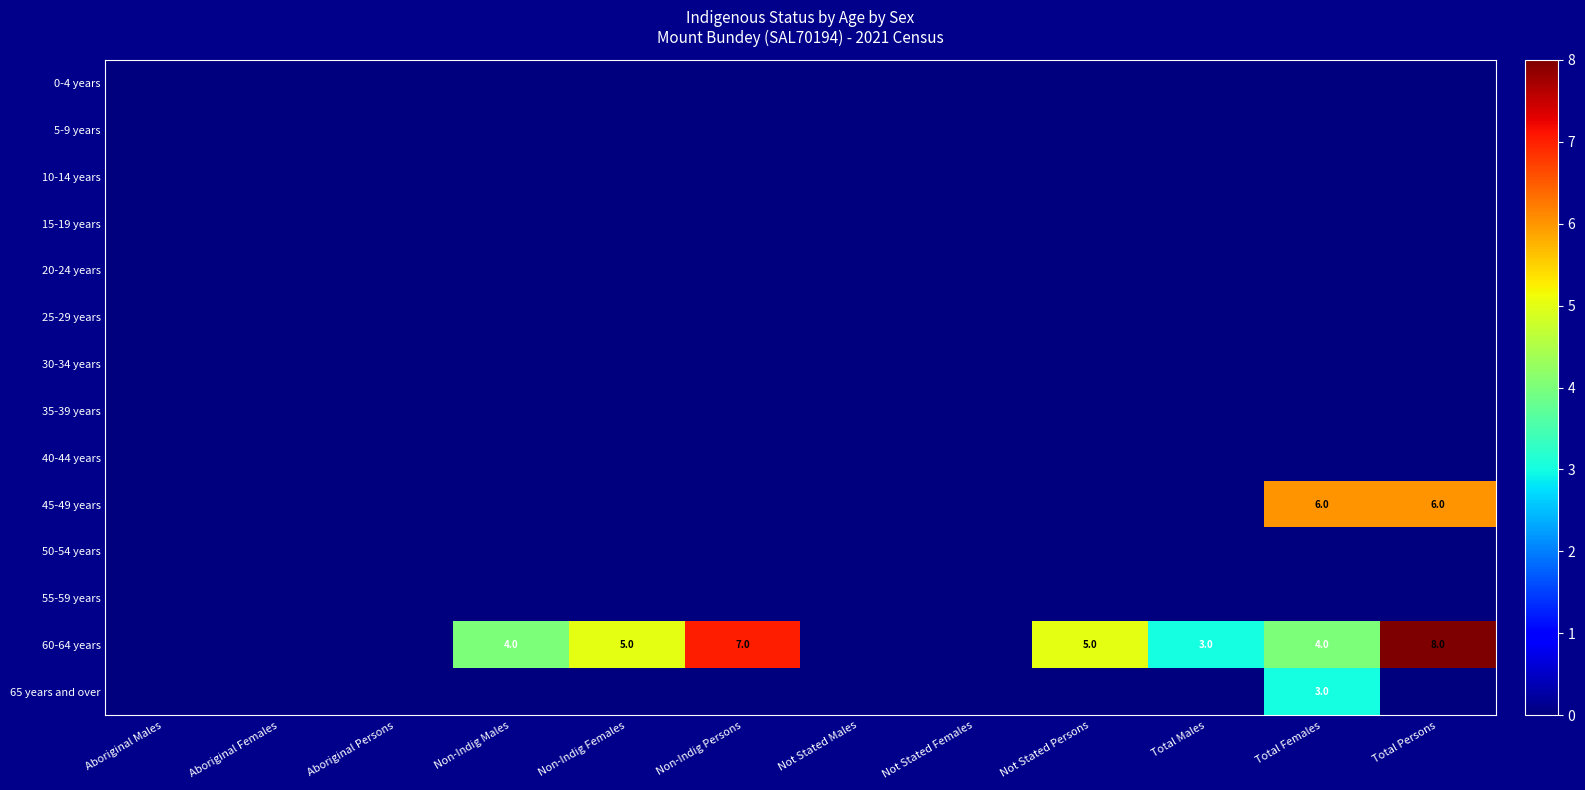

At how many categories does at least one series exceed 1?

7